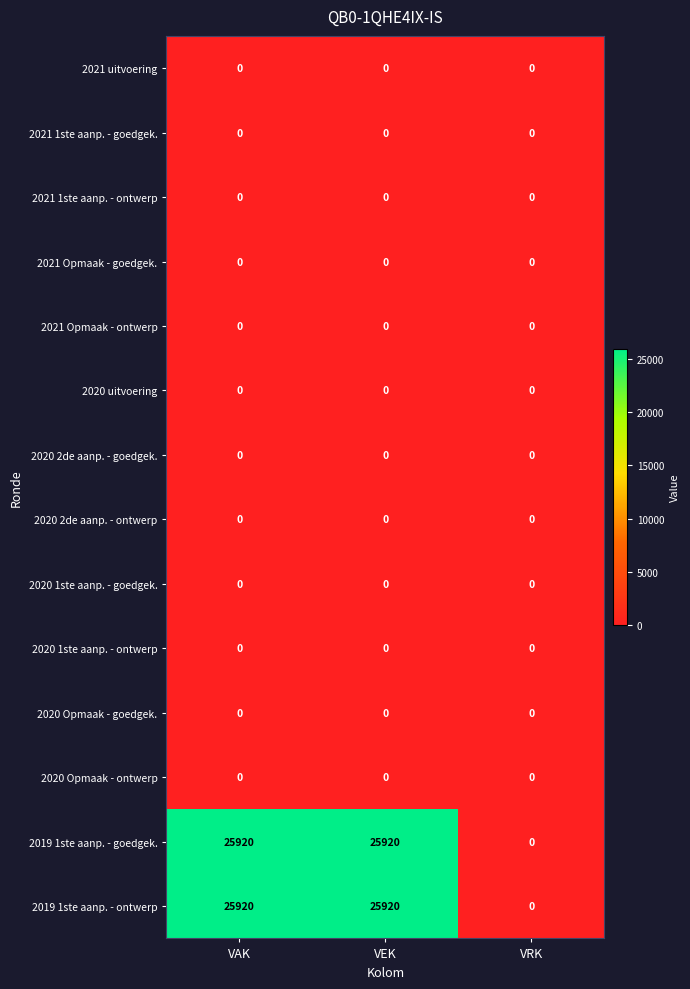

What is the maximum value shown in the chart?

25920